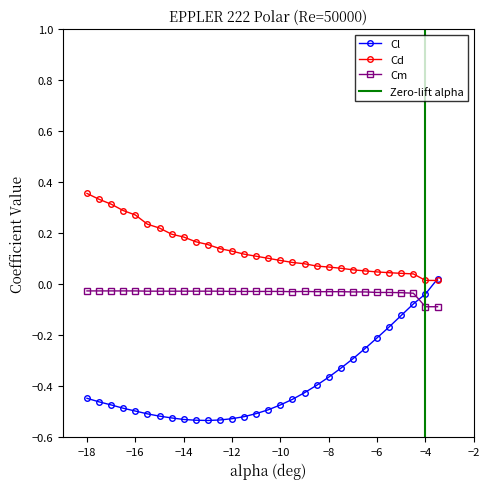

True or false: Cm and Cd cross at least once.

False